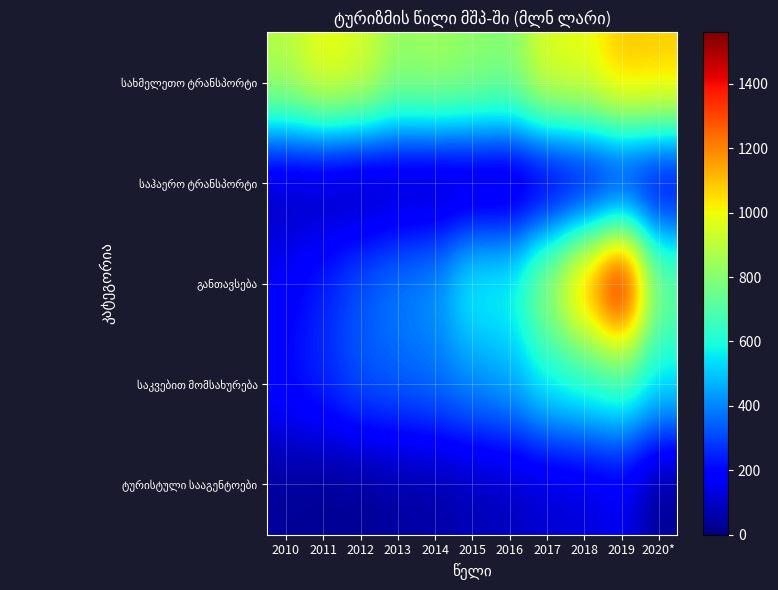

Which category has the lowest value across all series?

2011